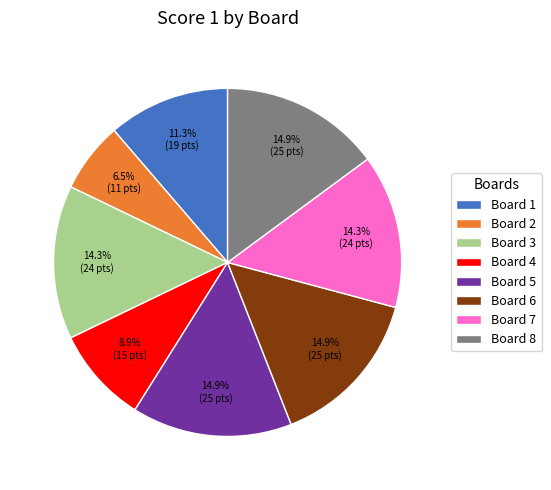

Do Board 8 and Board 2 together represent more than half of the pie?

No